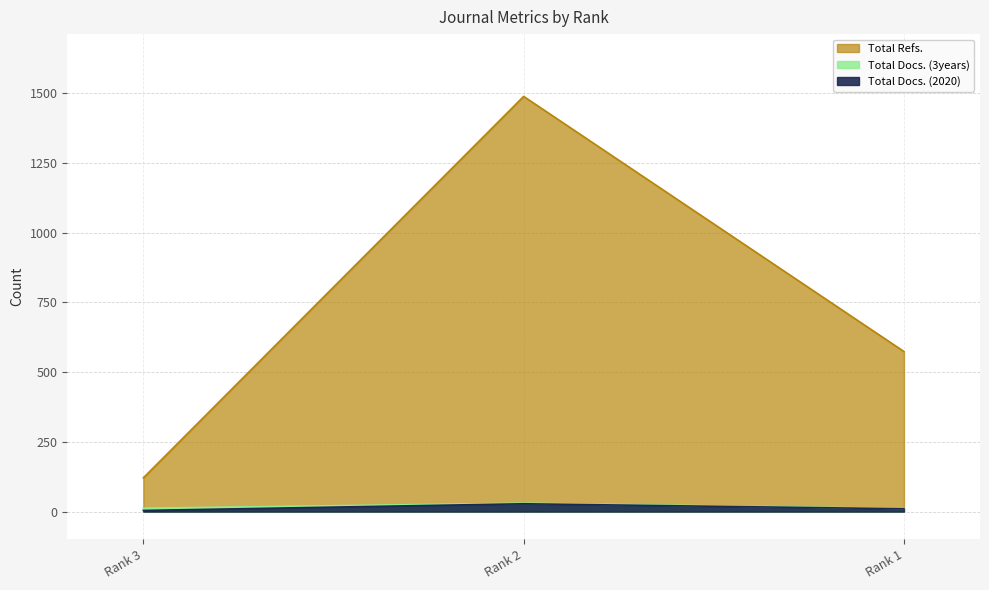

What is the smallest value displayed?

4